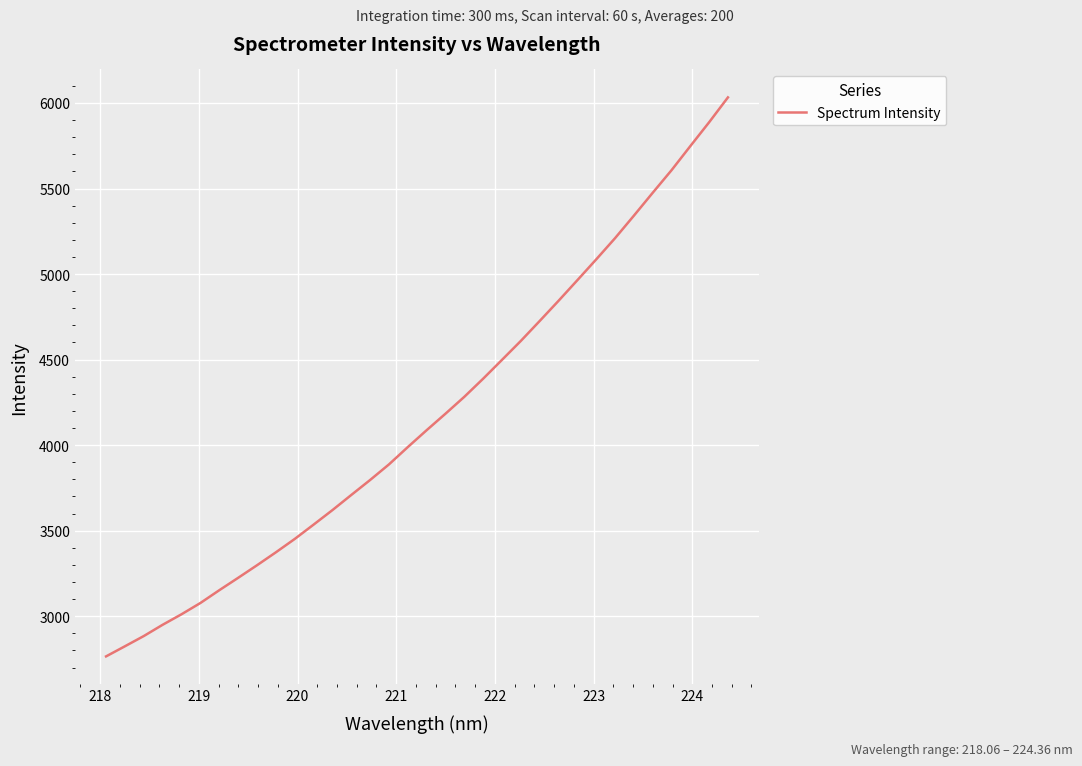

How many values exceed 4087?

17